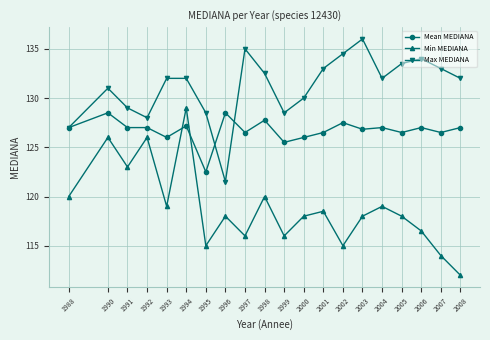

Is the value of Mean MEDIANA at 1994 greater than the value of Min MEDIANA at 2002?

Yes